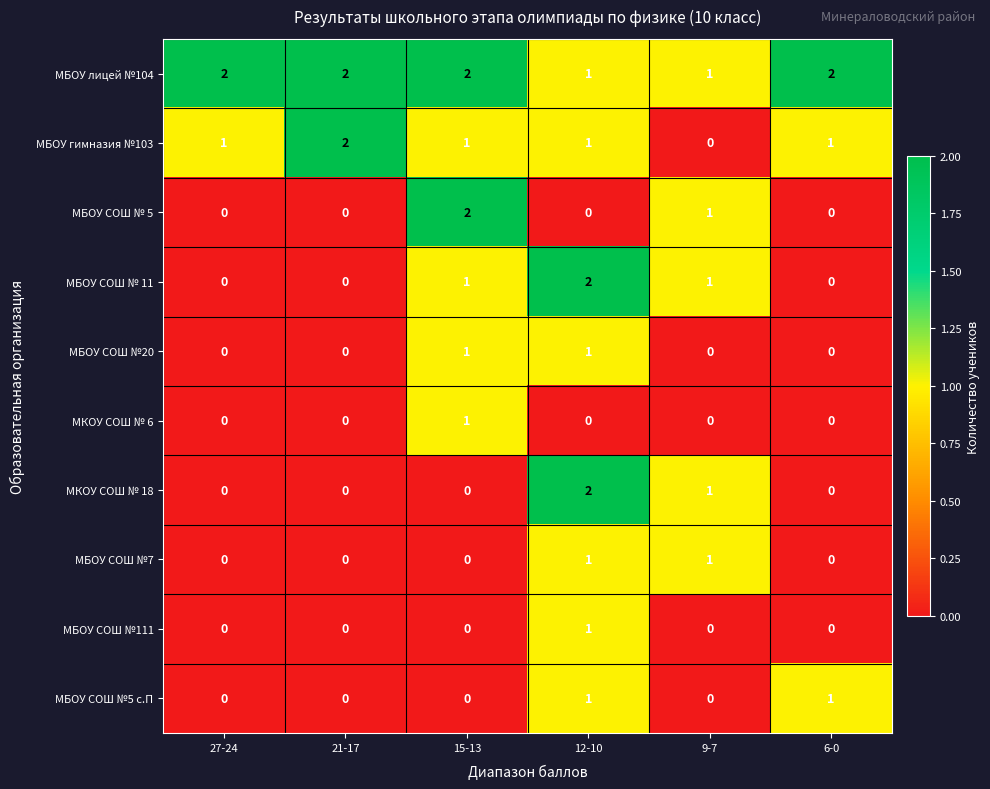

At which category is the sum across all series the highest?

12-10